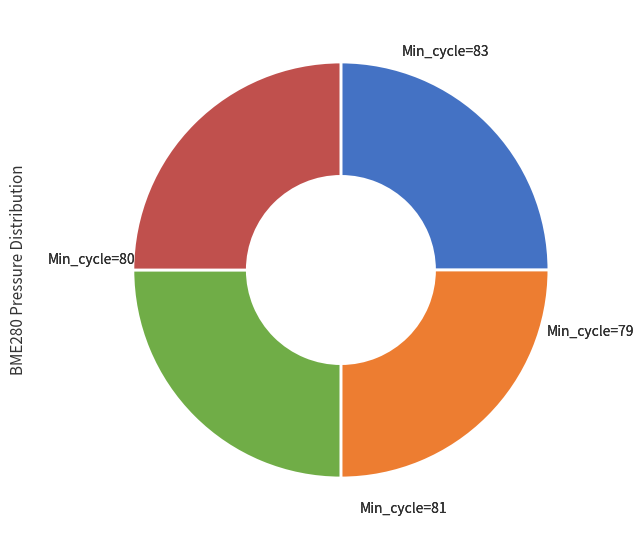

Is there a majority slice in this chart?

No